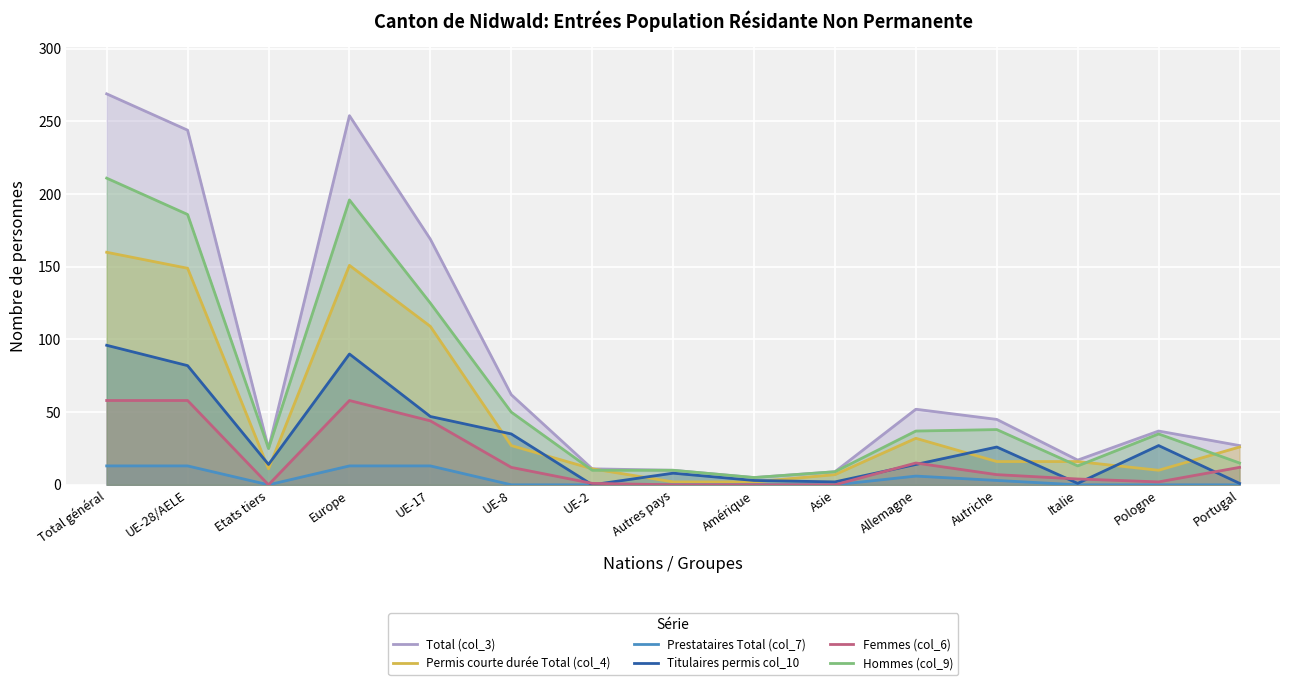

Which category has the lowest value in the Femmes (col_6) series?

Etats tiers